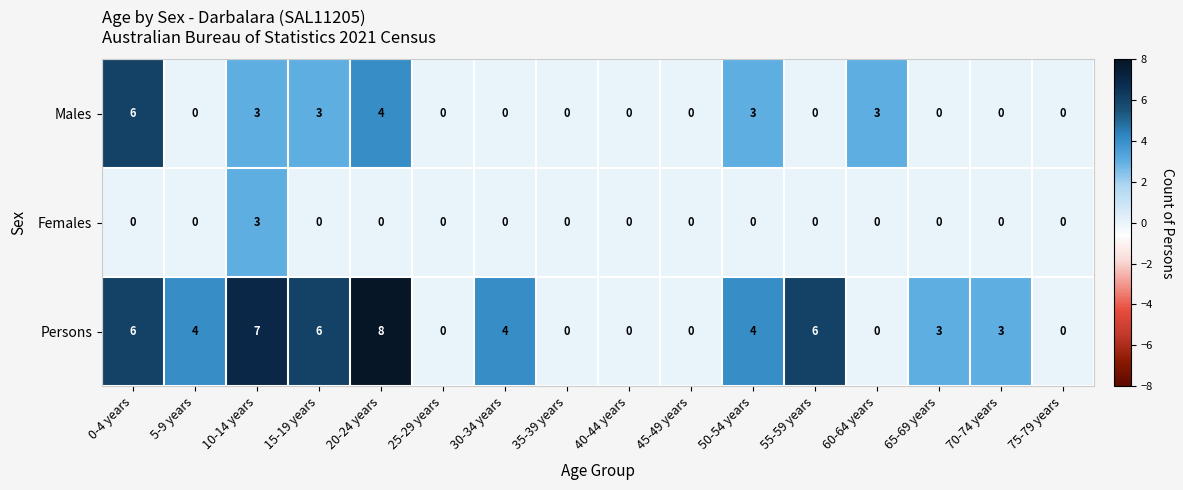

What is the difference between the highest and lowest values at 65-69 years?

3